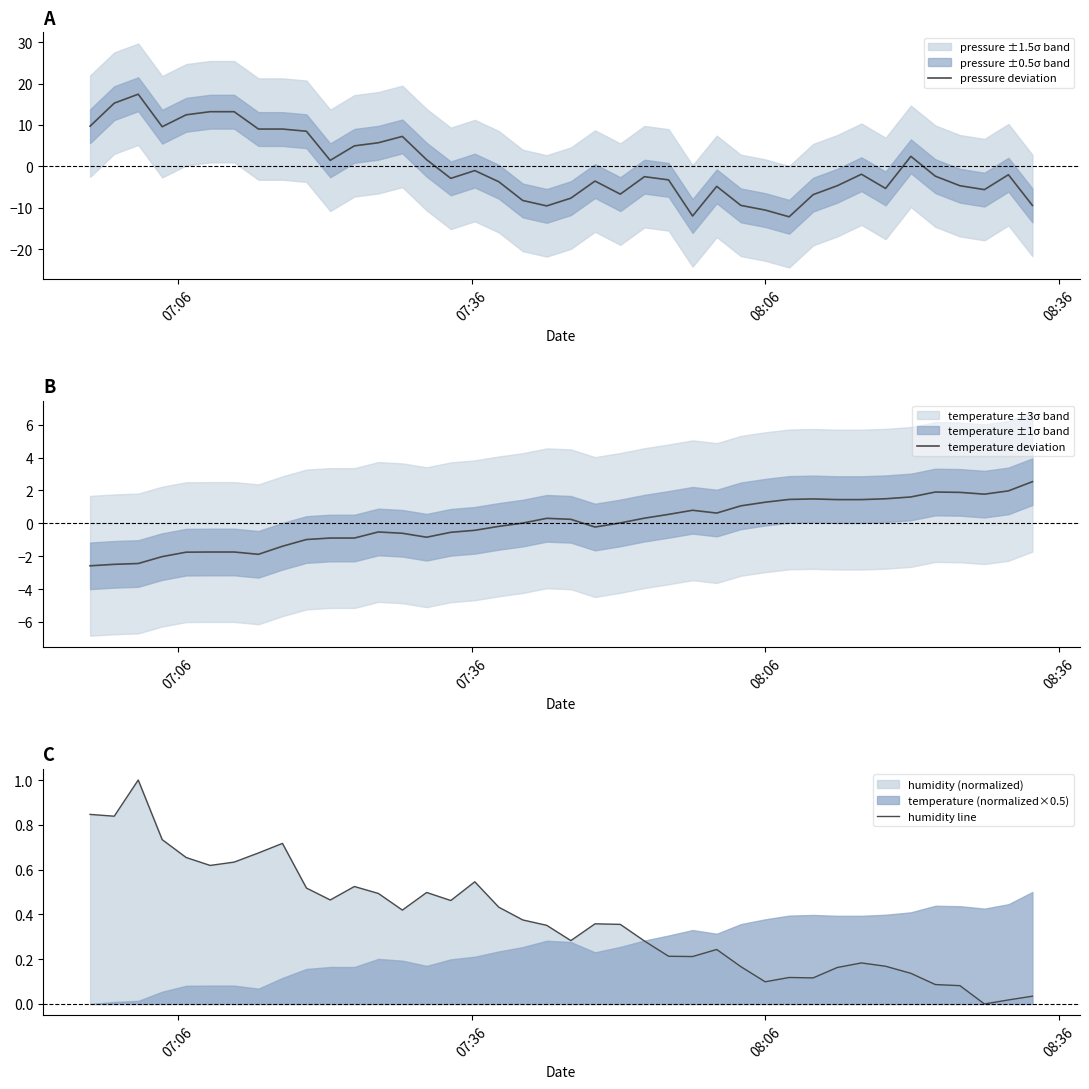

What is the minimum value for pressure deviation?

-12.2